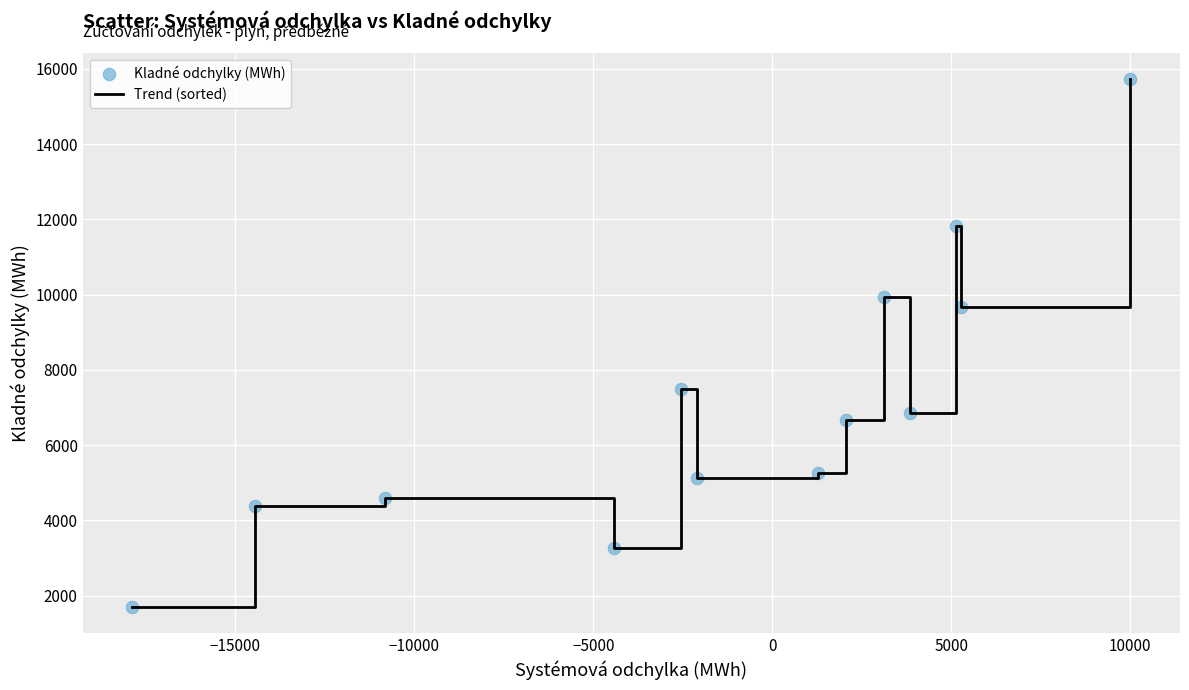

What is the maximum value shown in the chart?

15725.8